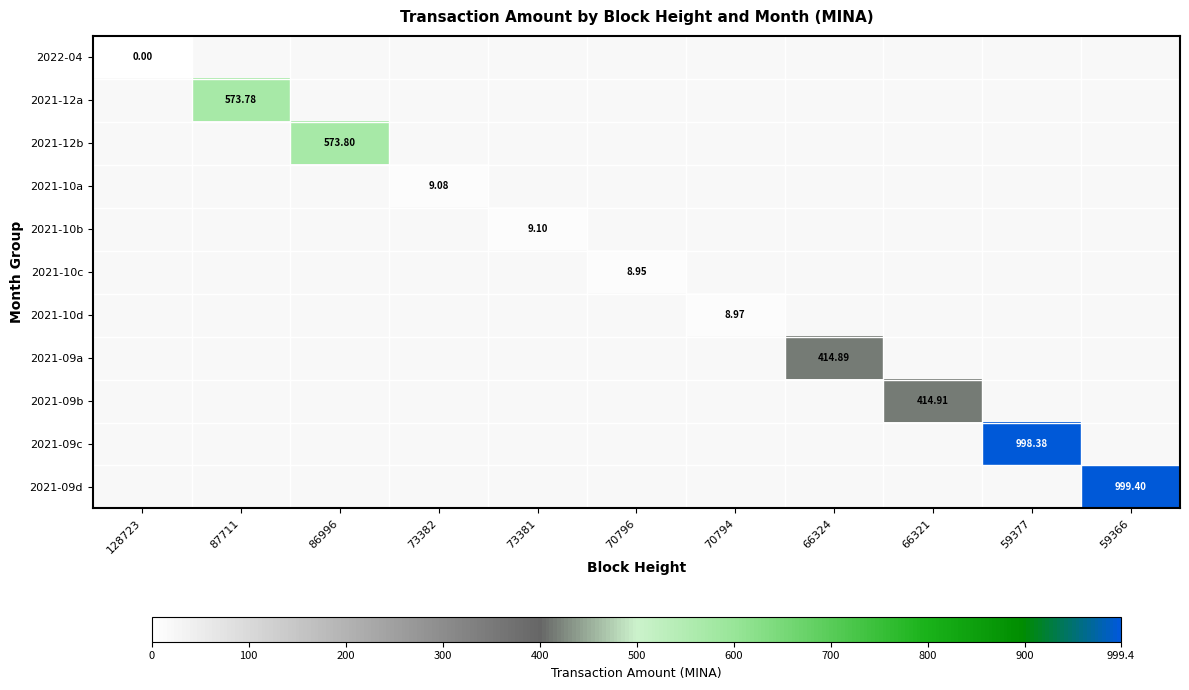

What is the maximum value shown in the chart?

999.4